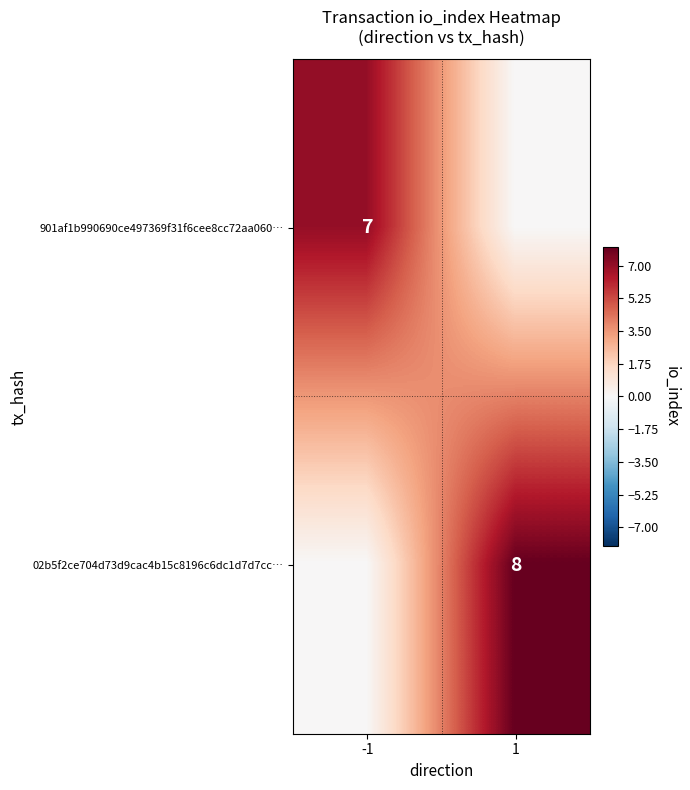

True or false: 02b5f2ce704d73d9cac4b15c8196c6dc1d7d7cc… has a value of 8 at 1.

True